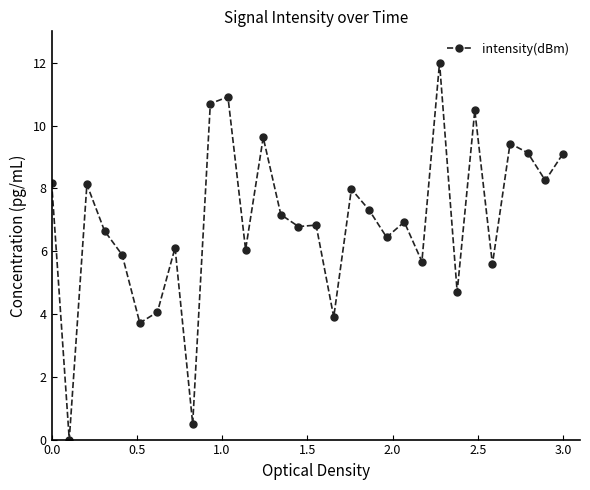

What is the greatest value displayed?

12.0